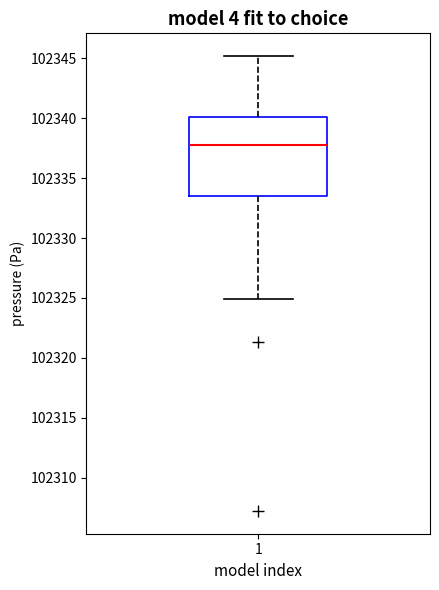

Transcribe this box plot: give where the median line is, the range the box spans, and where the two whiskers end, as read against the y-axis. The values are not printed on the chart, so give them approximately, as read against the axis.

median 102337.5, box 102333.5 to 102340.0, whiskers 102325.0 to 102345.0